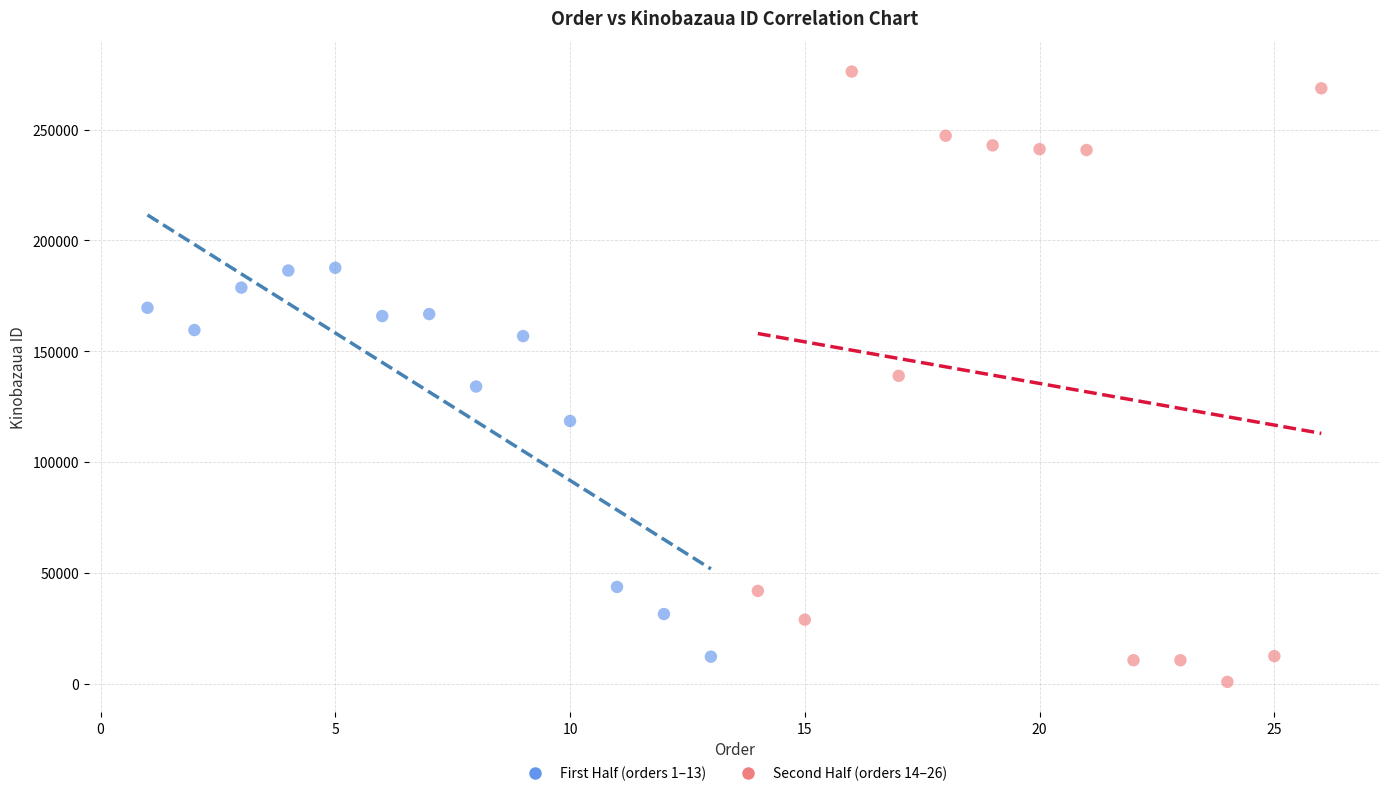

Which series reaches the maximum Y coordinate?

Second Half (orders 14–26)